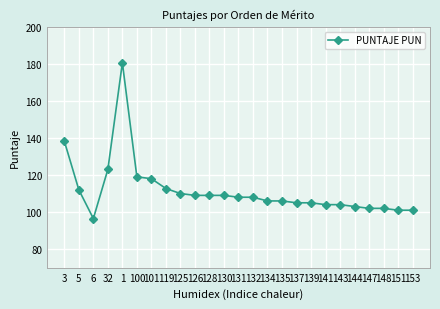

What is the difference between the second highest and minimum values?

41.8